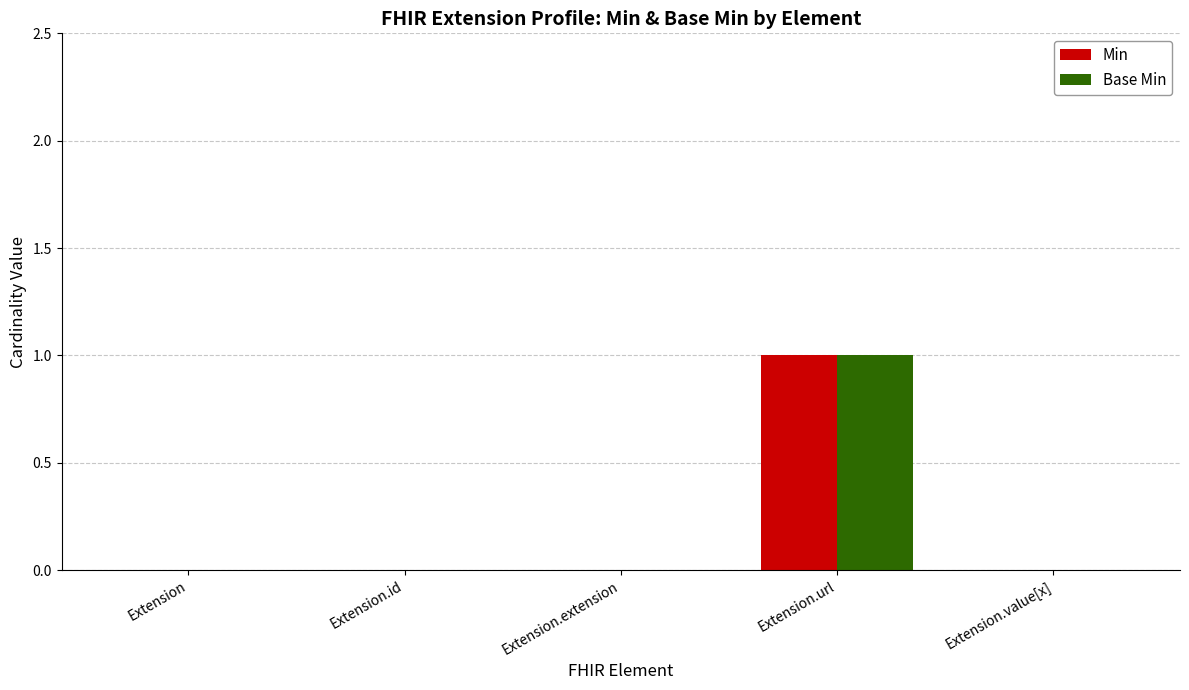

At which category is the sum across all series the highest?

Extension.url